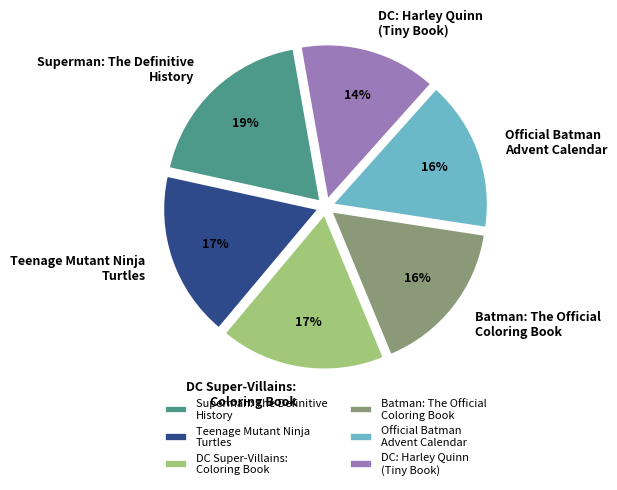

Is Superman: The Definitive History the majority of the pie?

No